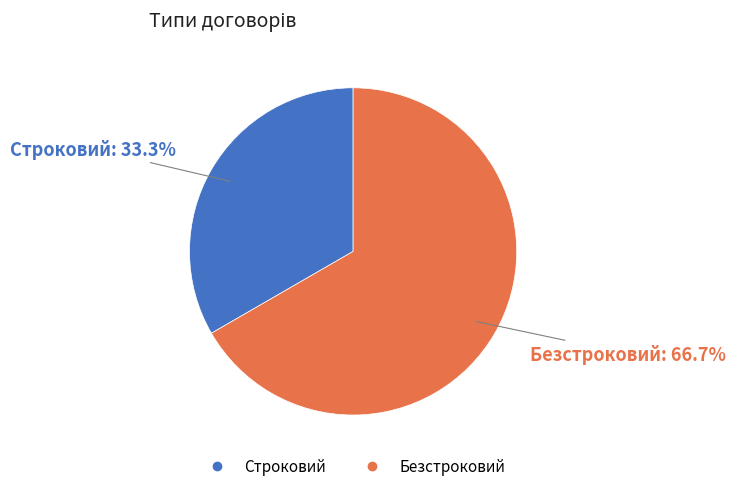

Which slice is the largest?

Безстроковий